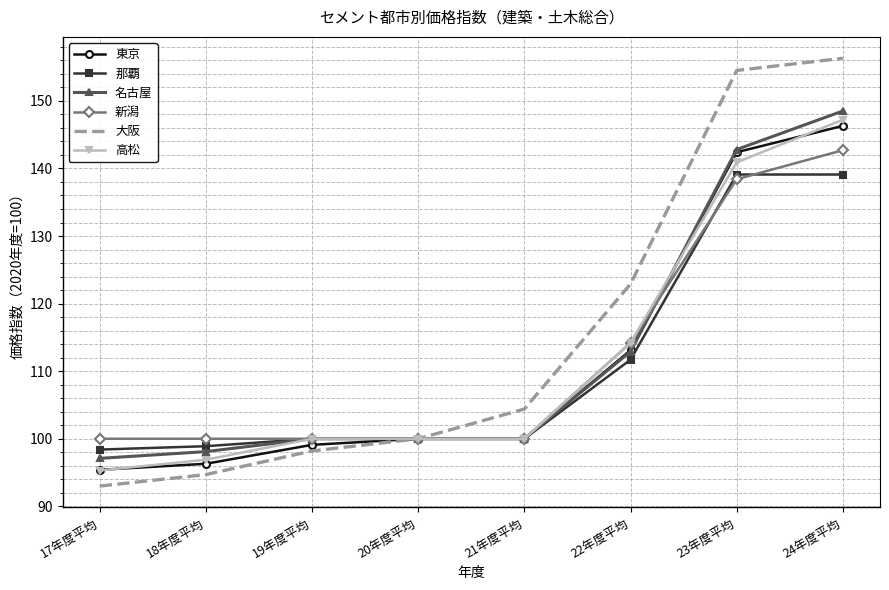

What position from the left is 23年度平均?

7